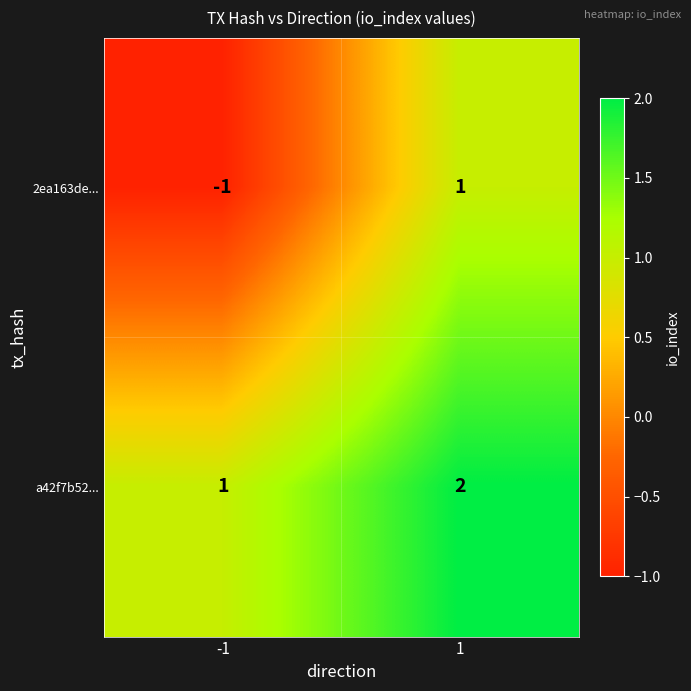

The value of a42f7b52... at 1 is 2. True or false?

True